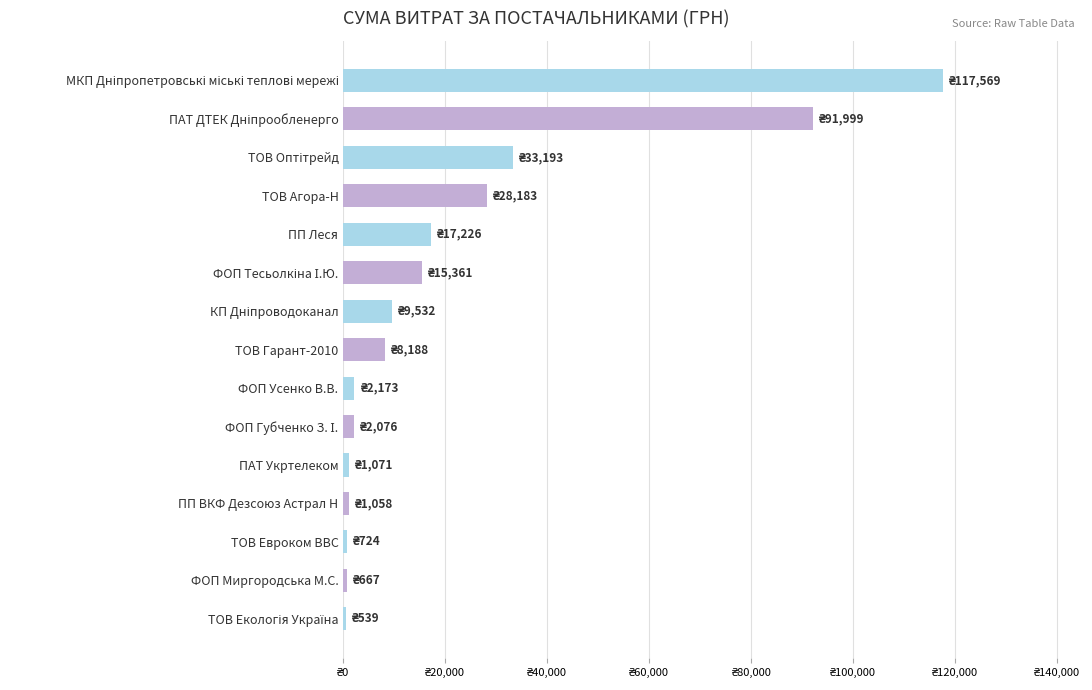

Are the bars grouped side by side (vs. stacked)?

No